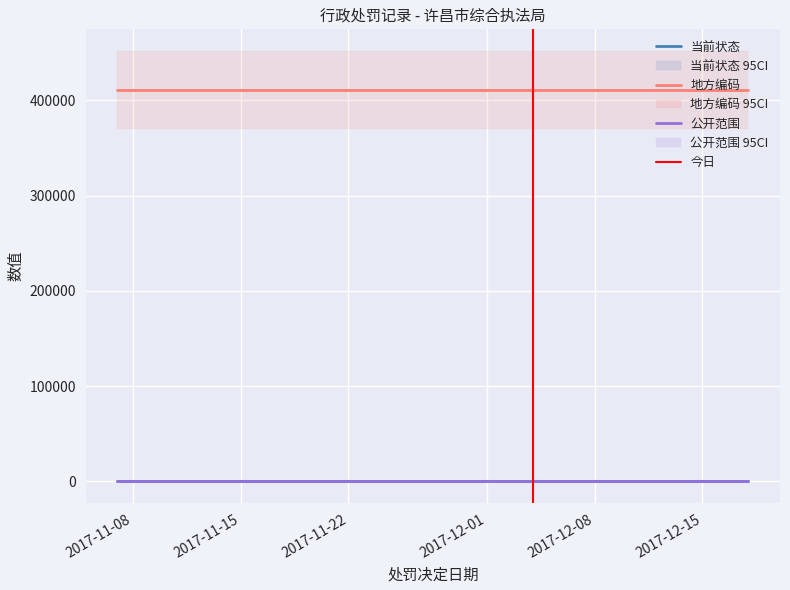

Which series has the largest total across all categories?

地方编码